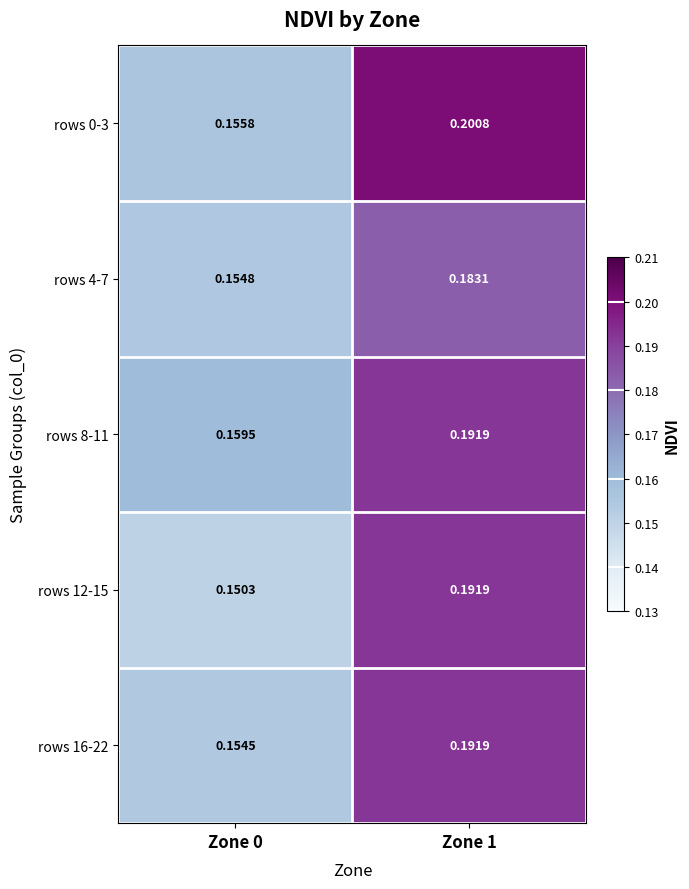

At Zone 1, list the series in order from smallest to largest.

rows 4-7, rows 8-11, rows 12-15, rows 16-22, rows 0-3